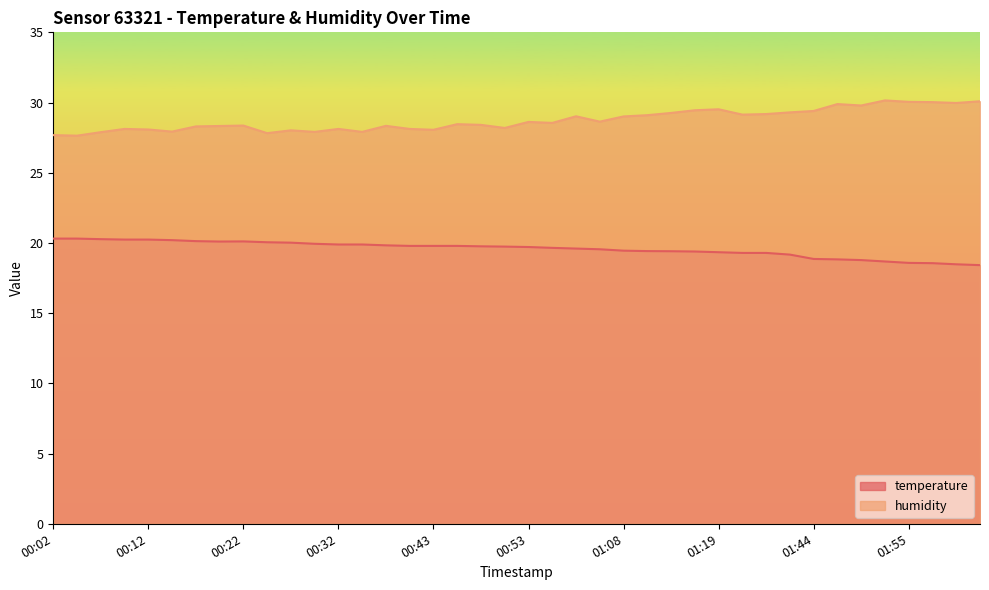

True or false: temperature and humidity intersect in this chart.

False